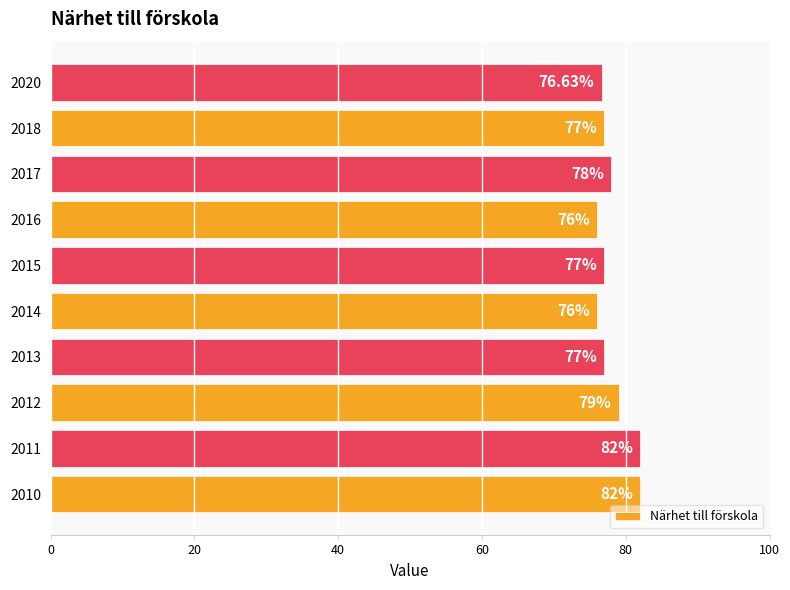

Which has a higher value, 2018 or 2016?

2018